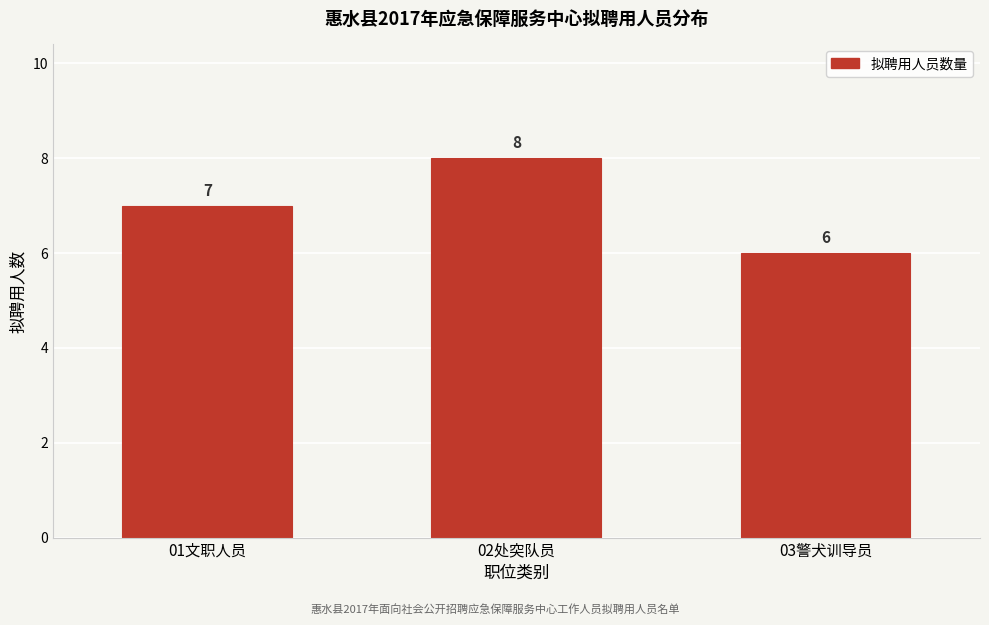

Reading left to right, extract all data points from this chart.

7	8	6